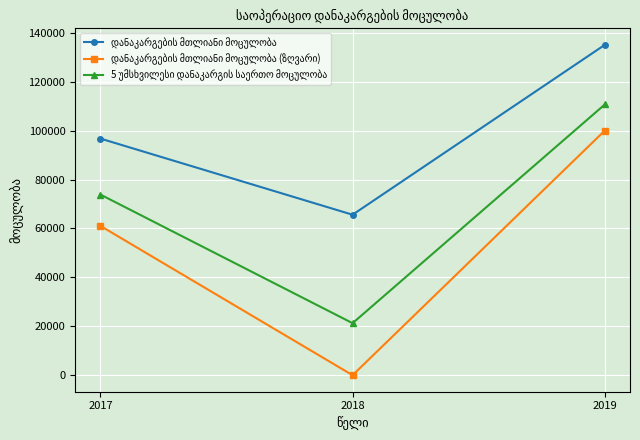

What is the difference between the highest and lowest values at 2017?

35693.1